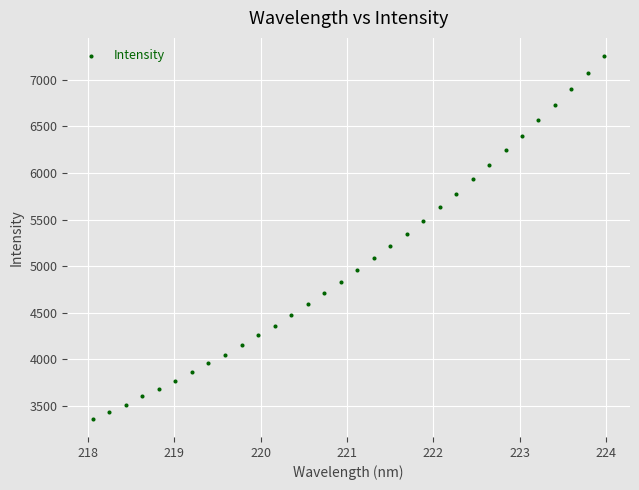

What is the range of X values (max minus min)?

5.9